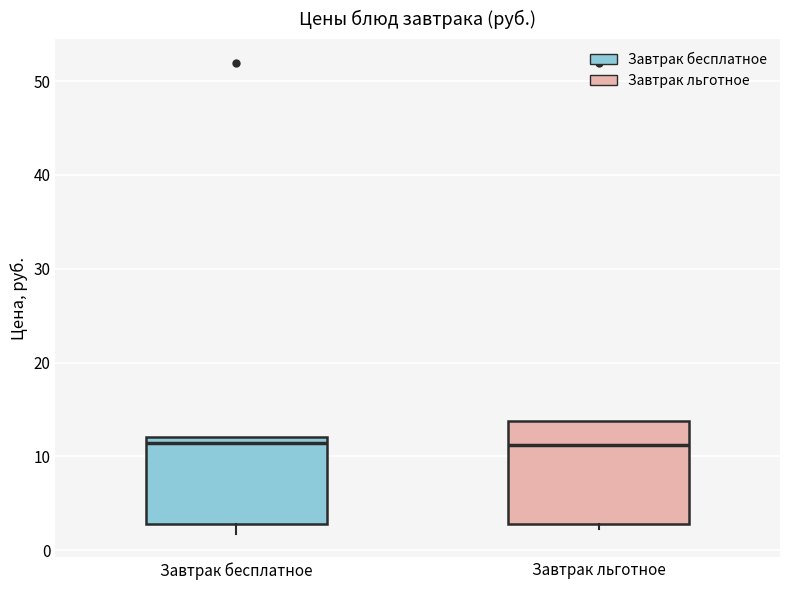

Where does the median line of the box for Завтрак льготное sit on the y-axis? The values are not printed on the chart, so give them approximately, as read against the axis.

11